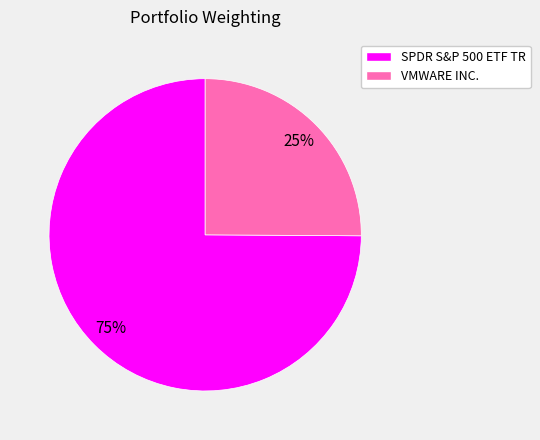

How many slices are in this pie chart?

2